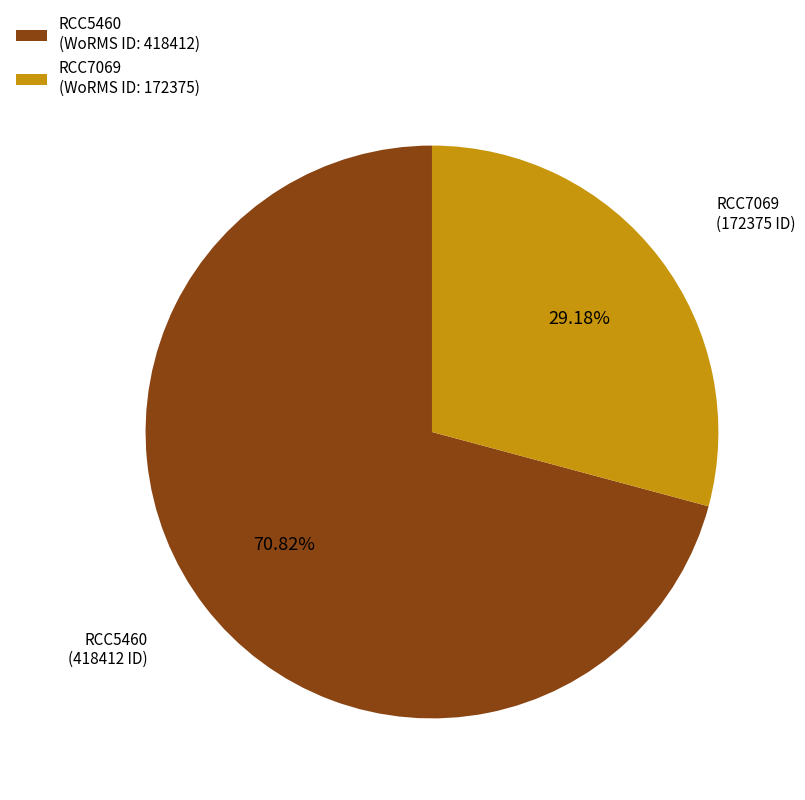

Rank the categories by value from lowest to highest.

RCC7069 (WoRMS ID: 172375), RCC5460 (WoRMS ID: 418412)